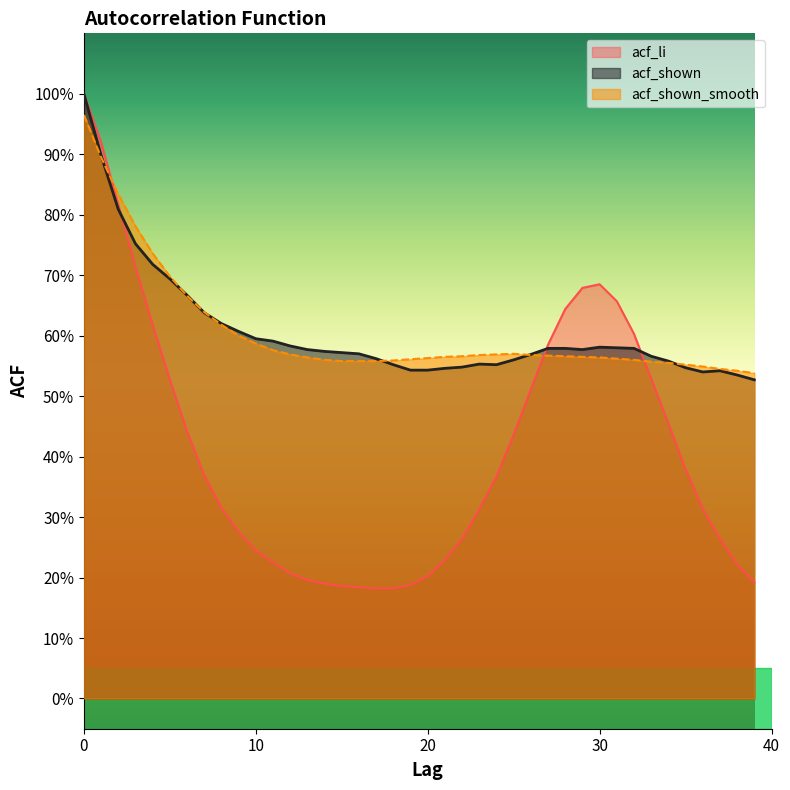

True or false: acf_shown_smooth and acf_shown intersect in this chart.

True